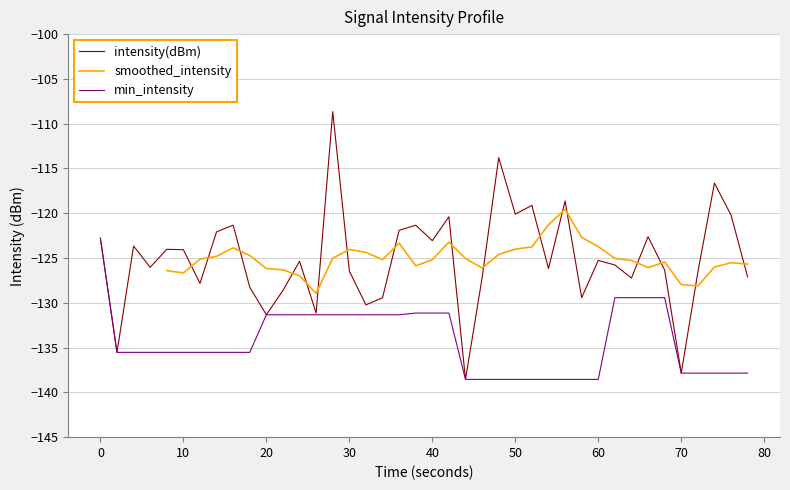

The intensity(dBm) series shows -123.1 at 40. True or false?

True